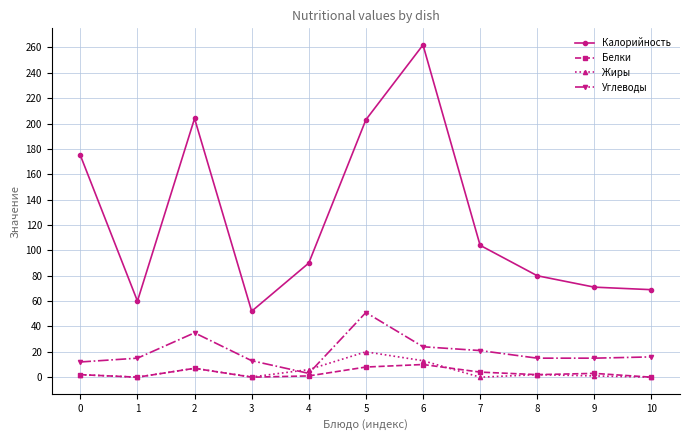

At which category is the sum across all series the highest?

6